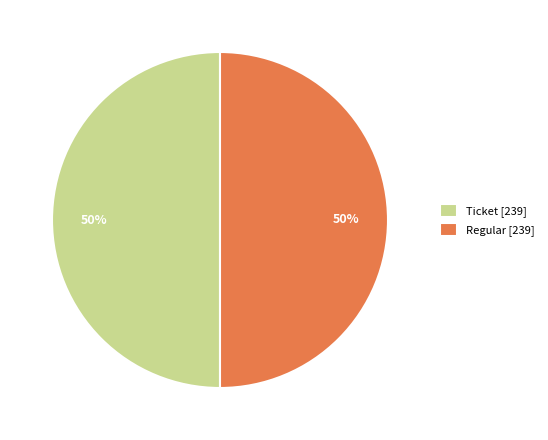

Approximately how many times larger is the value at Ticket [239] compared to Regular [239]?

1.0